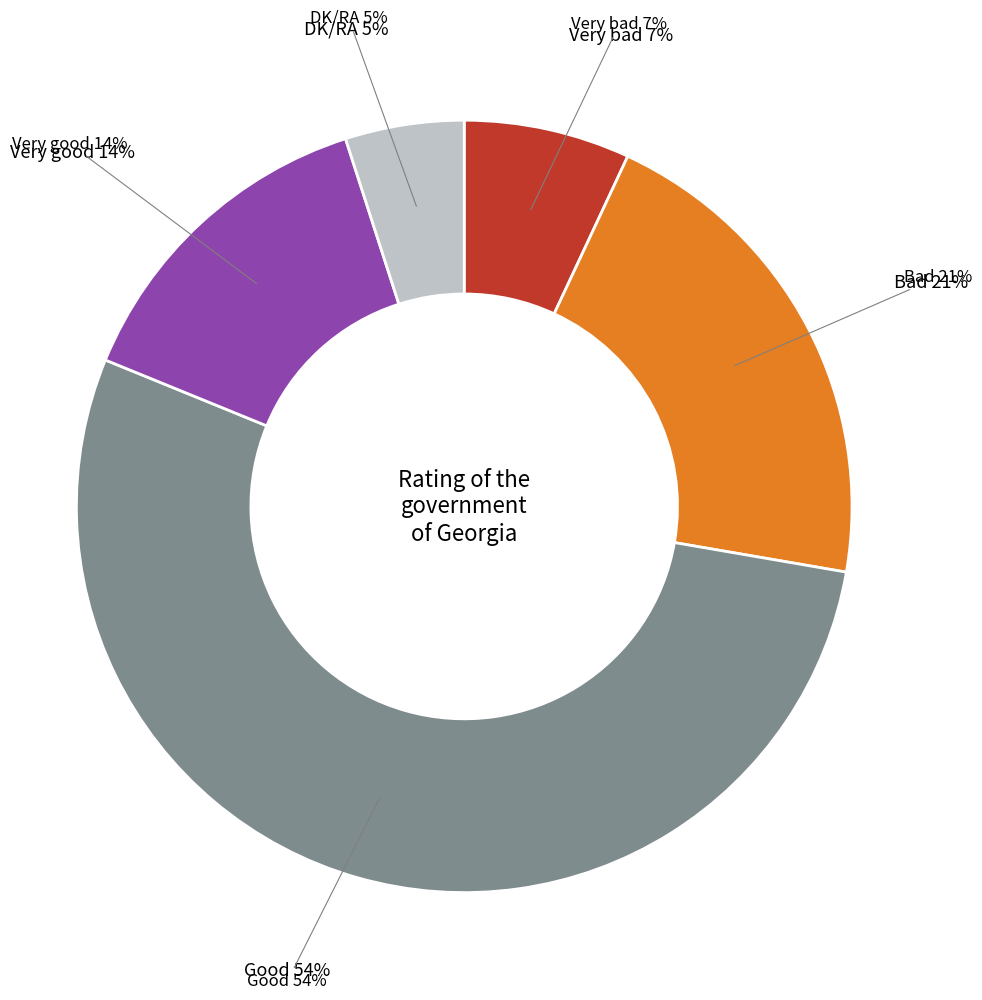

What percentage is the DK/RA slice, to the nearest percent?

5%